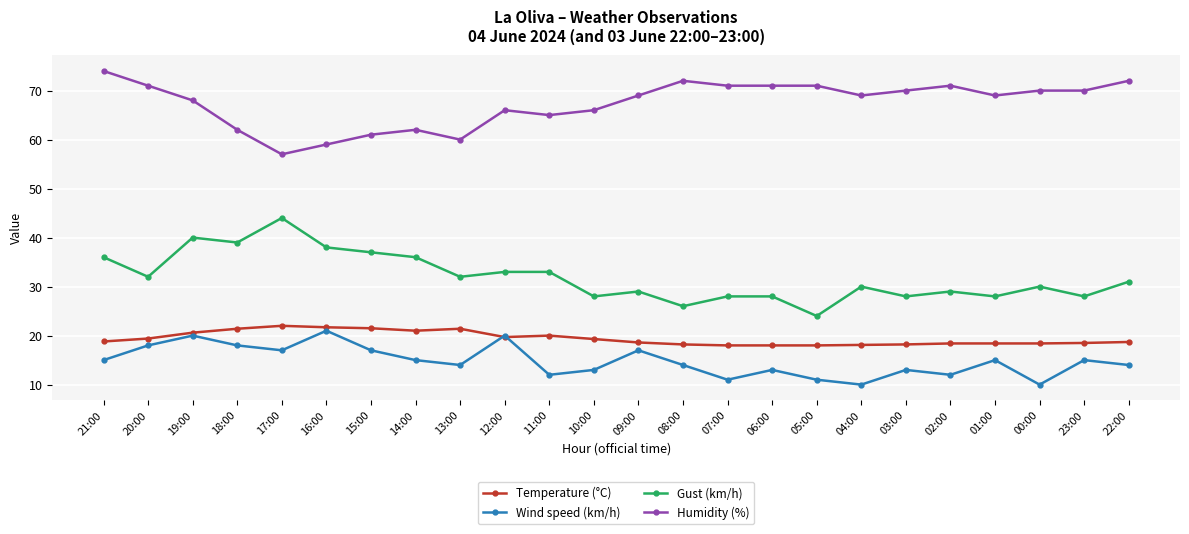

Rank the series at 10:00 from lowest to highest value.

Wind speed (km/h), Temperature (°C), Gust (km/h), Humidity (%)